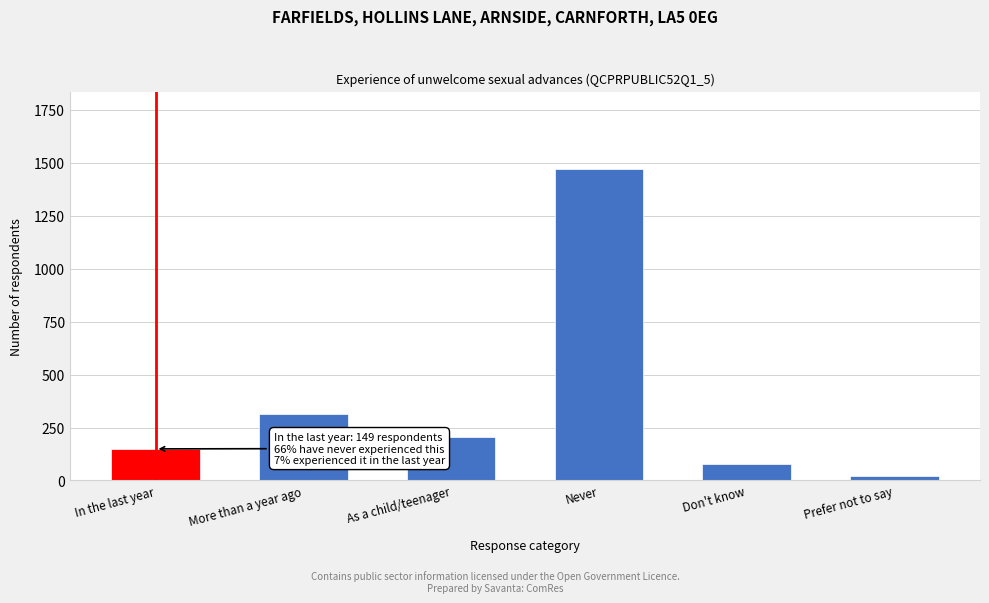

Reading right to left, list all the values displayed in this chart.

22	76	1469	203	312	149